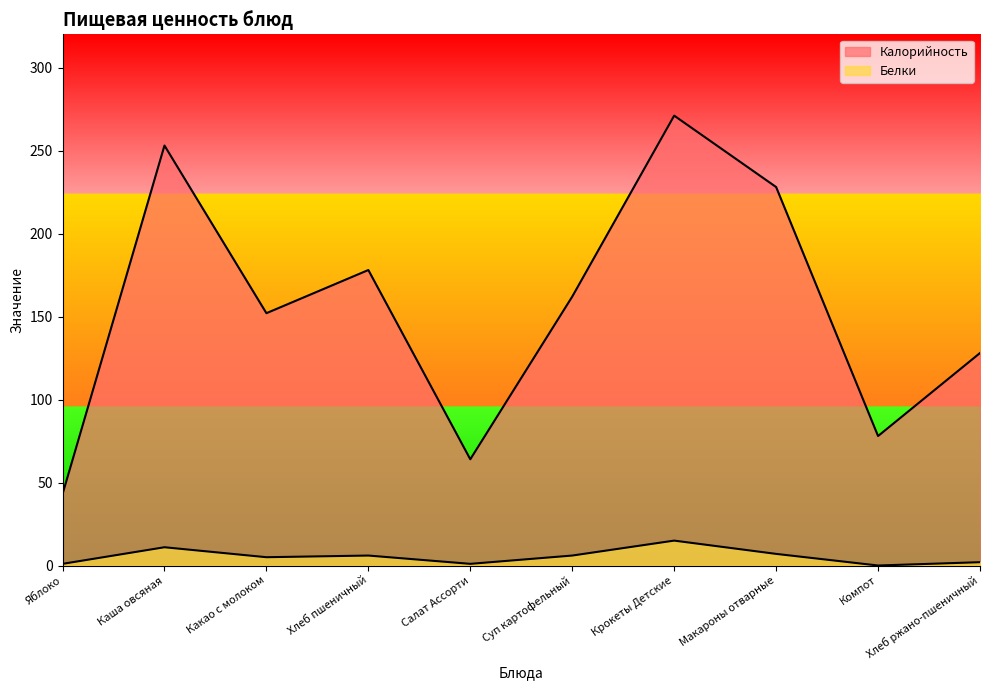

Where does the Калорийность series first go above 162?

Каша овсяная